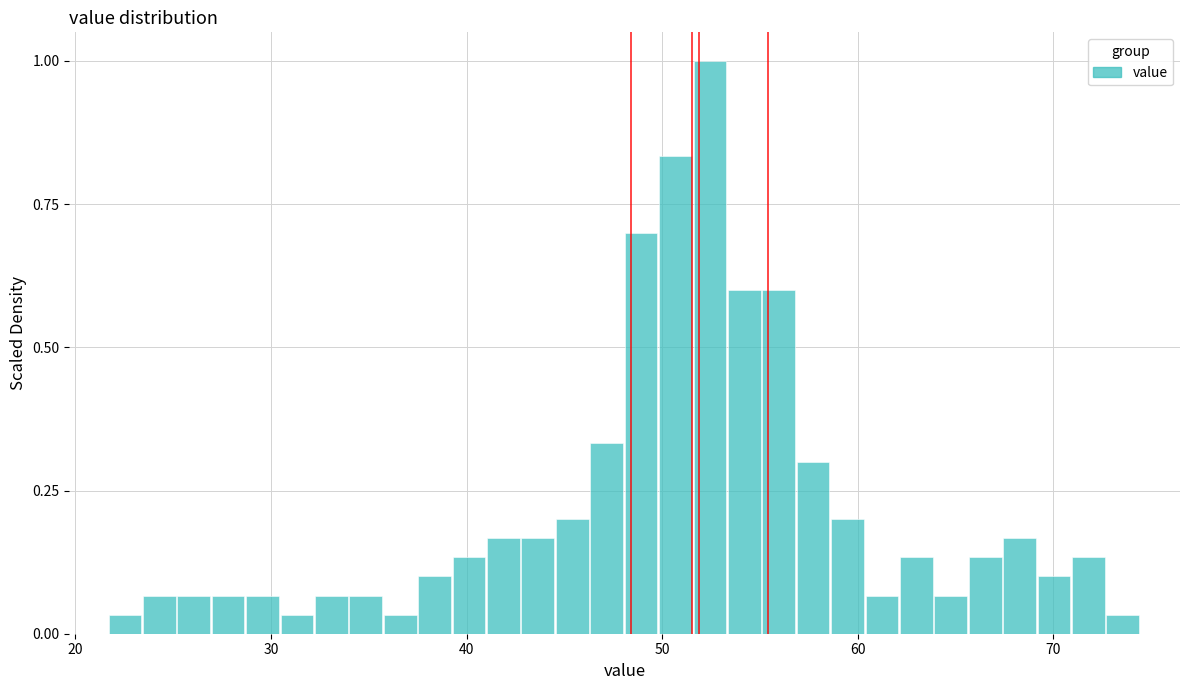

Read against the x-axis, roughly where is the centre of the tallest bar?

52